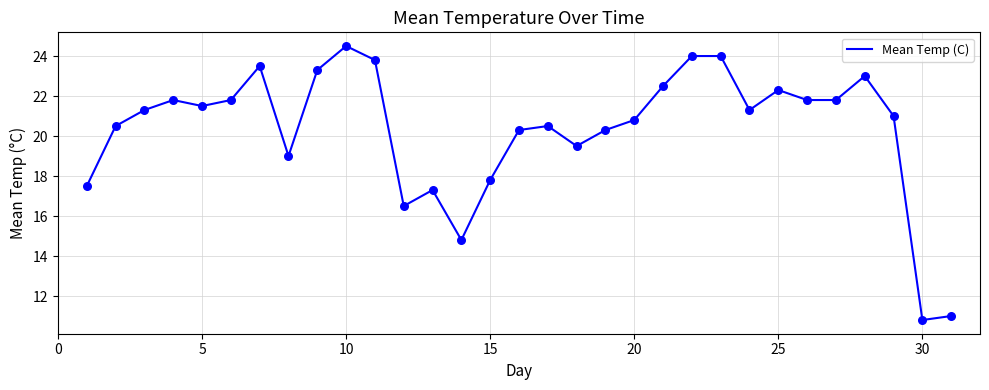

What is the minimum value shown in the chart?

10.8